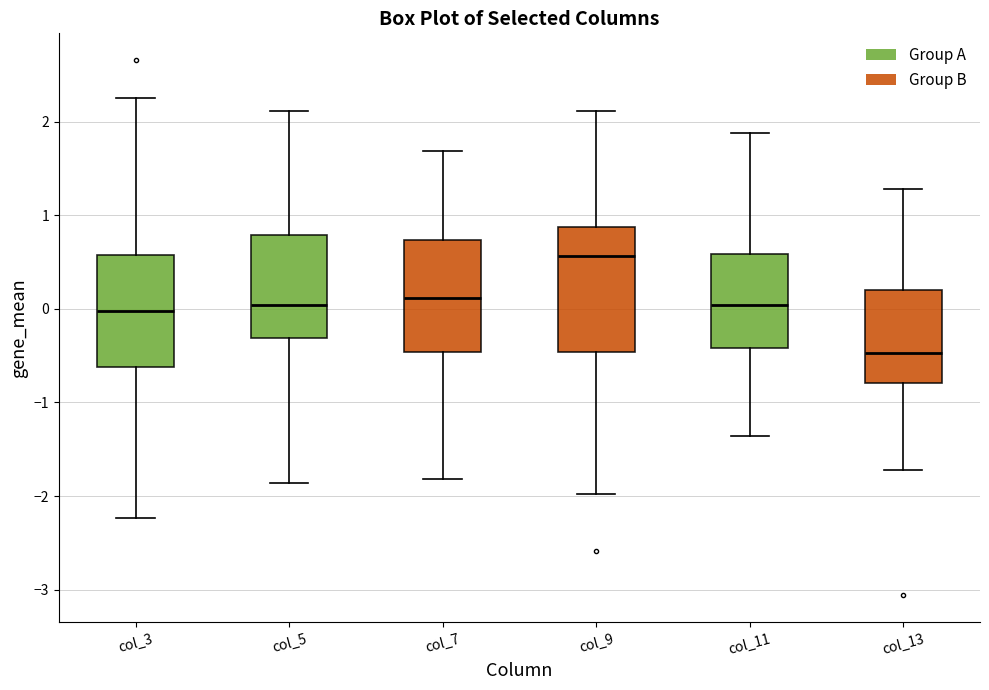

Reading left to right, read every box against the y-axis: the position of its median line, the range the box covers, and the ends of its whiskers. The values are not printed on the chart, so give them approximately, as read against the axis.

col_3: median 0.0, box -0.6 to 0.6, whiskers -2.2 to 2.2
col_5: median 0.0, box -0.3 to 0.8, whiskers -1.9 to 2.1
col_7: median 0.1, box -0.5 to 0.7, whiskers -1.8 to 1.7
col_9: median 0.6, box -0.5 to 0.9, whiskers -2.0 to 2.1
col_11: median 0.0, box -0.4 to 0.6, whiskers -1.4 to 1.9
col_13: median -0.5, box -0.8 to 0.2, whiskers -1.7 to 1.3